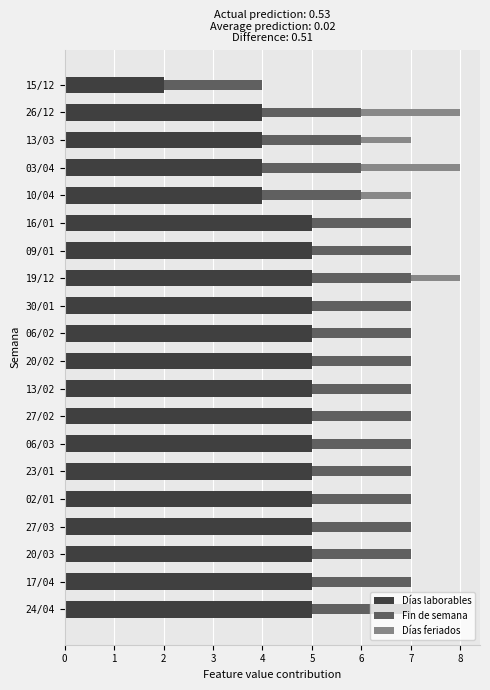

What is the total value across all series at 15/12?

4